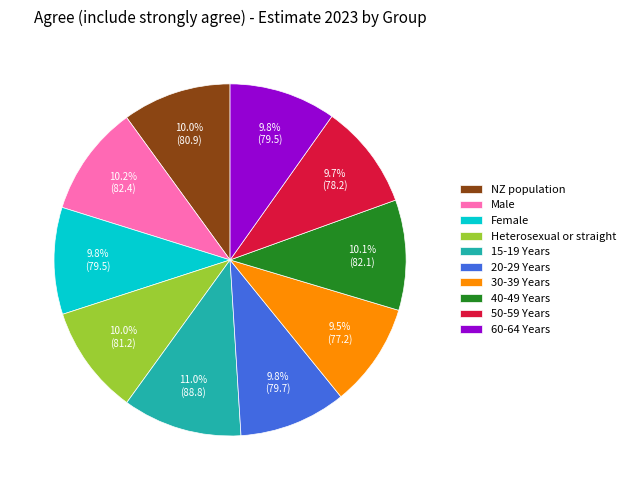

The 40-49 Years slice represents 22% of the pie. True or false?

False